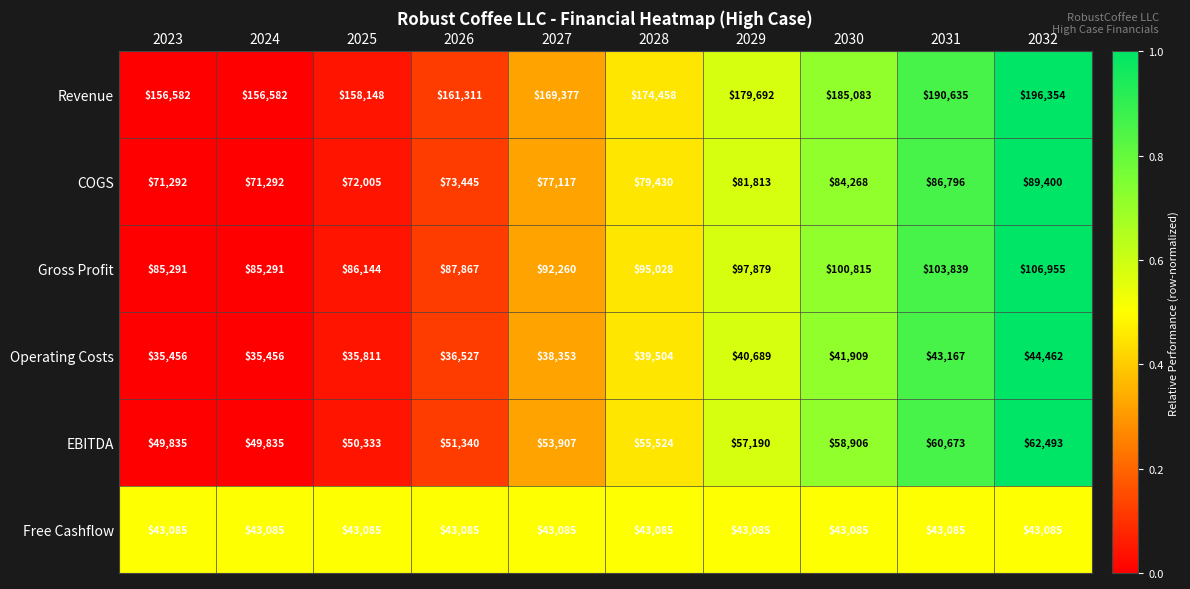

What is the smallest value displayed?

35456